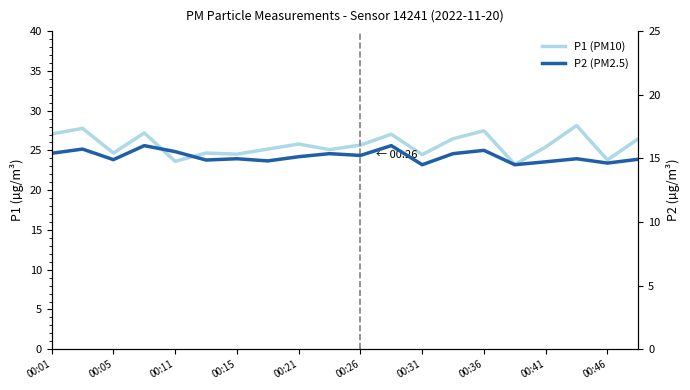

At 00:31, list the series in order from smallest to largest.

P2 (PM2.5), P1 (PM10)